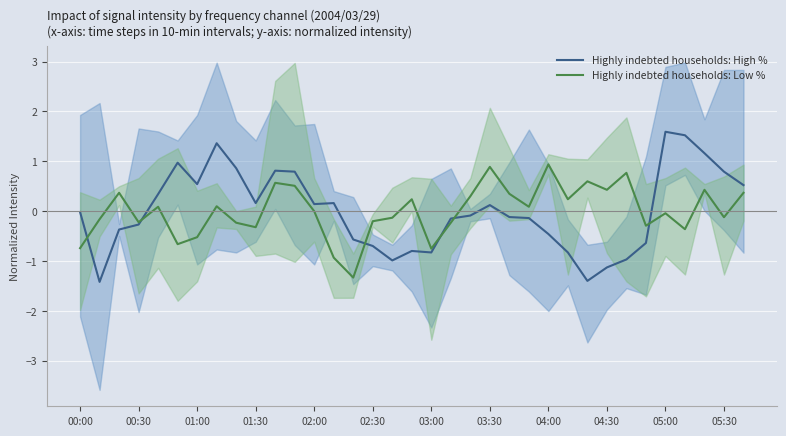

How many values in Highly indebted households: Low % are below zero?

18